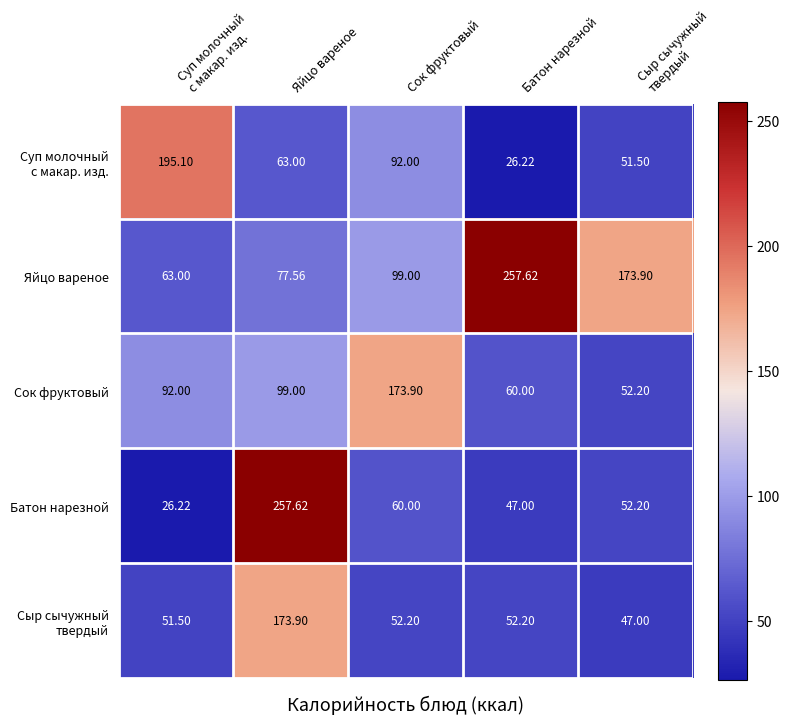

Where does the Батон нарезной series first go above 52?

Яйцо вареное